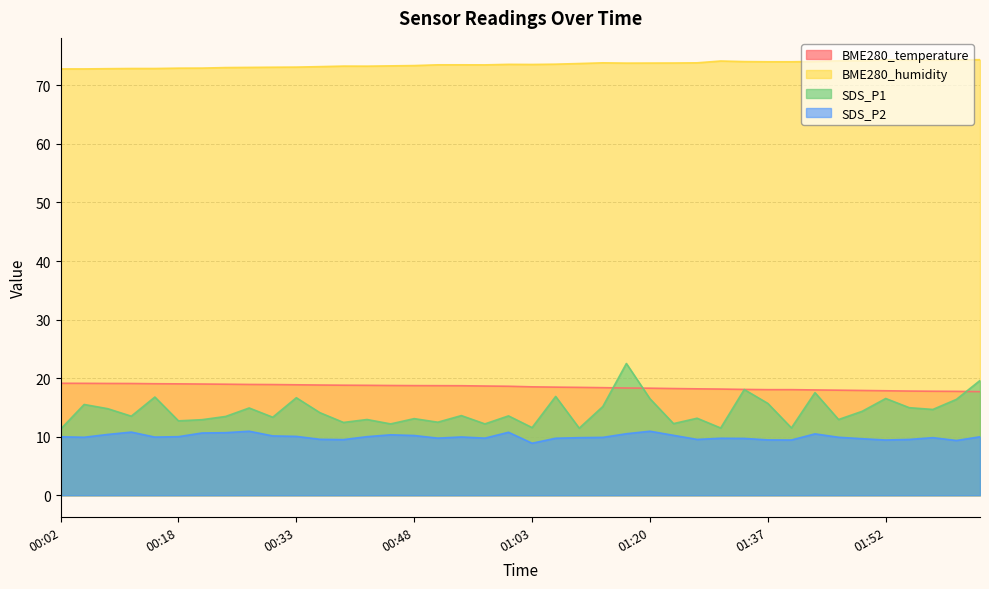

How many lines are shown in the chart?

4